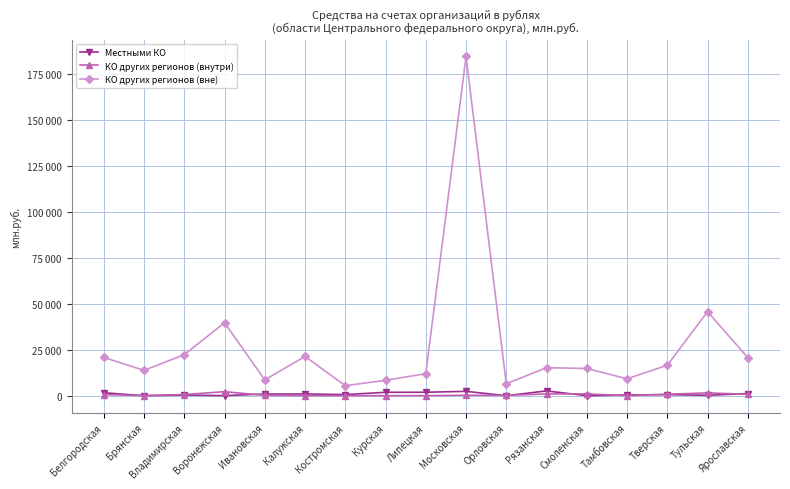

Does the chart have visible grid lines?

Yes